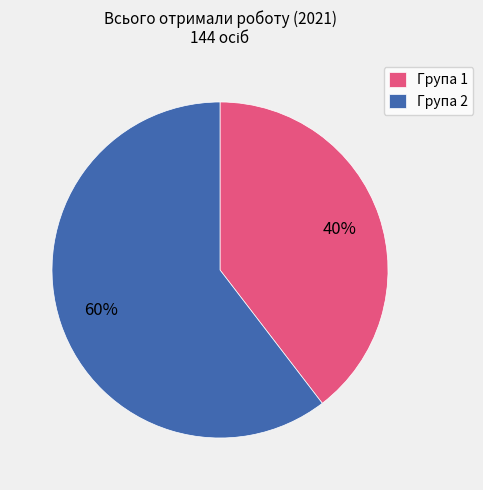

Which has a higher value, Група 2 or Група 1?

Група 2